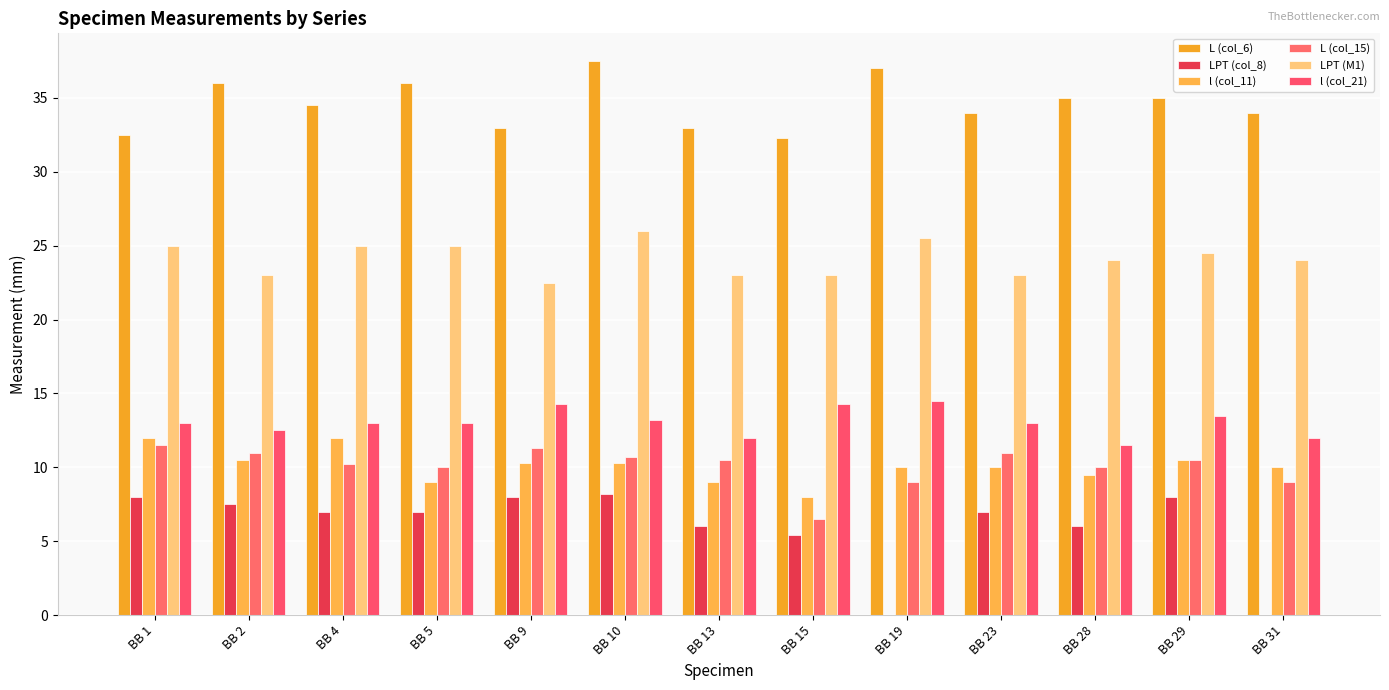

What is the average value of the L (col_15) series?

10.1